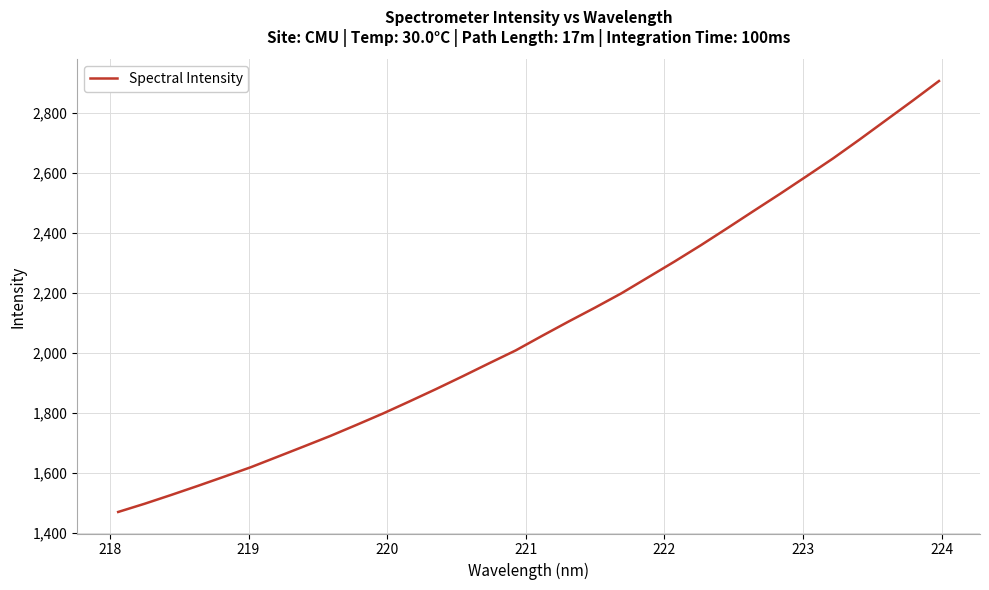

What is the minimum value shown in the chart?

1469.7